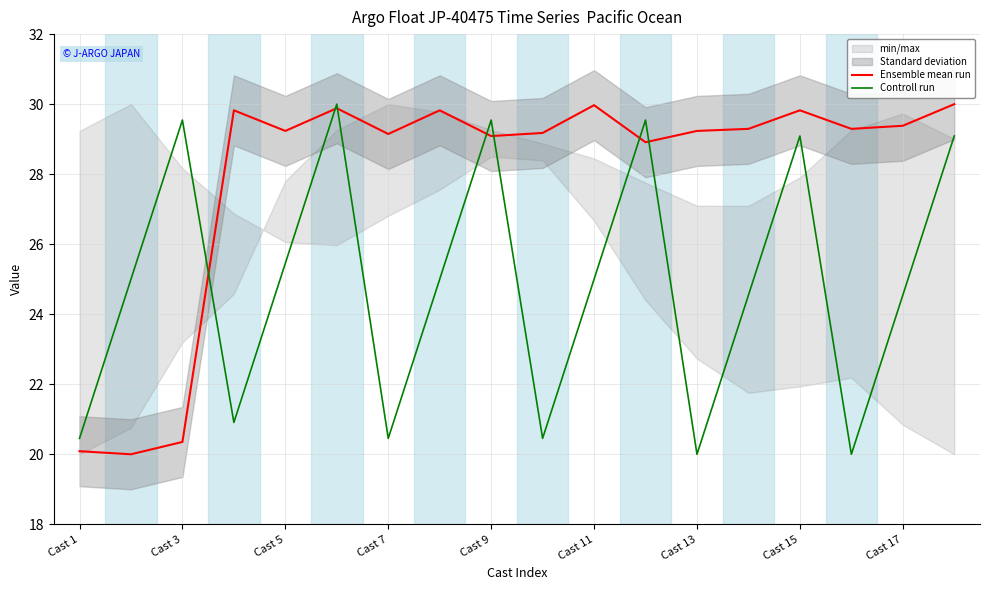

What is the lowest value of the Controll run series?

20.0